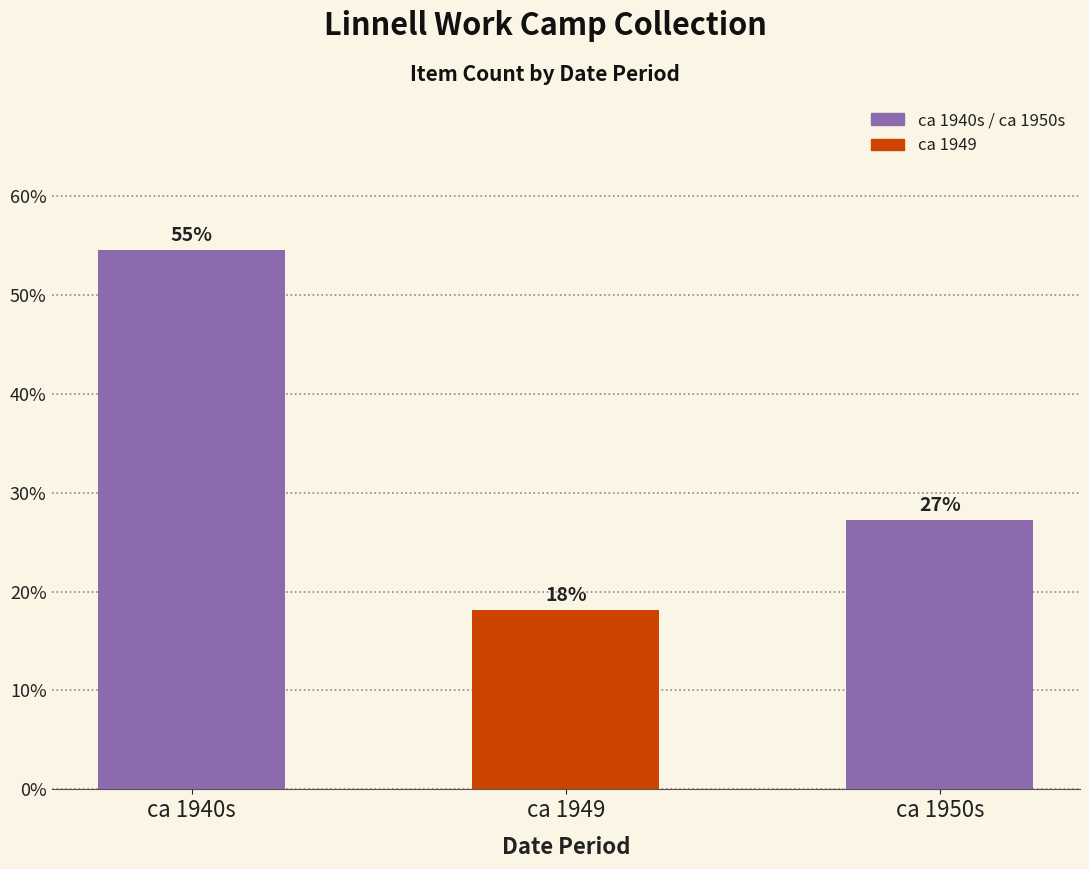

How many bars are there in total?

3